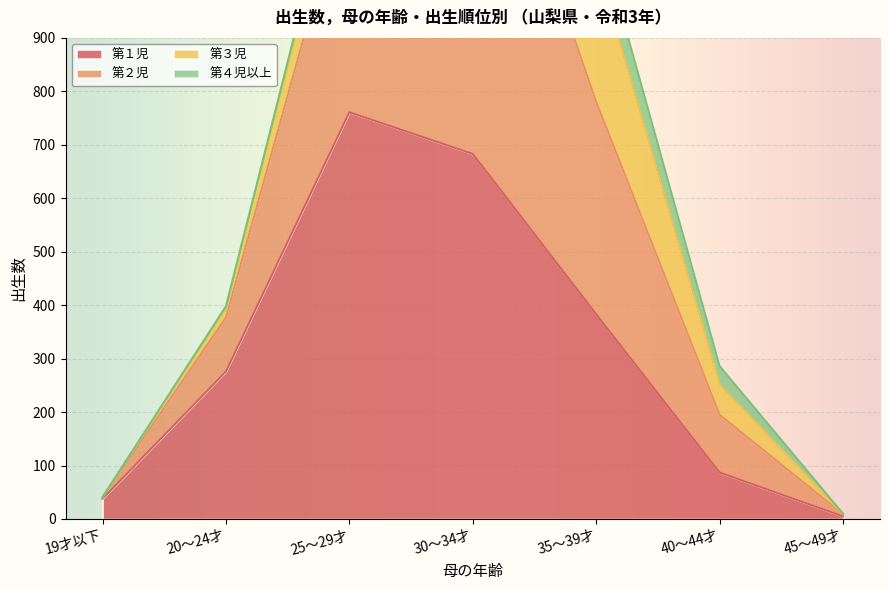

At which label does 第１児 reach its peak?

25～29才